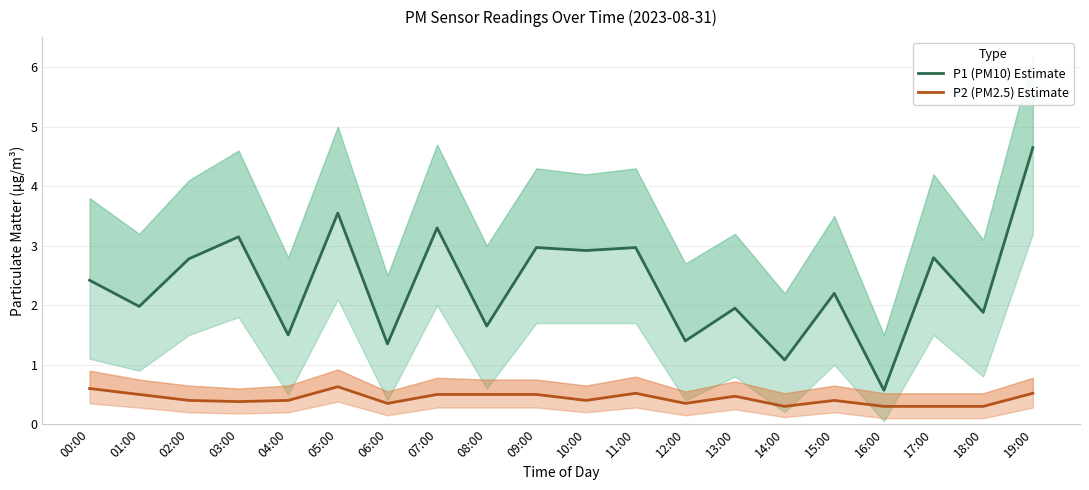

In P1 (PM10) Estimate, how many points are higher than both neighbors (excluding endpoints)?

8